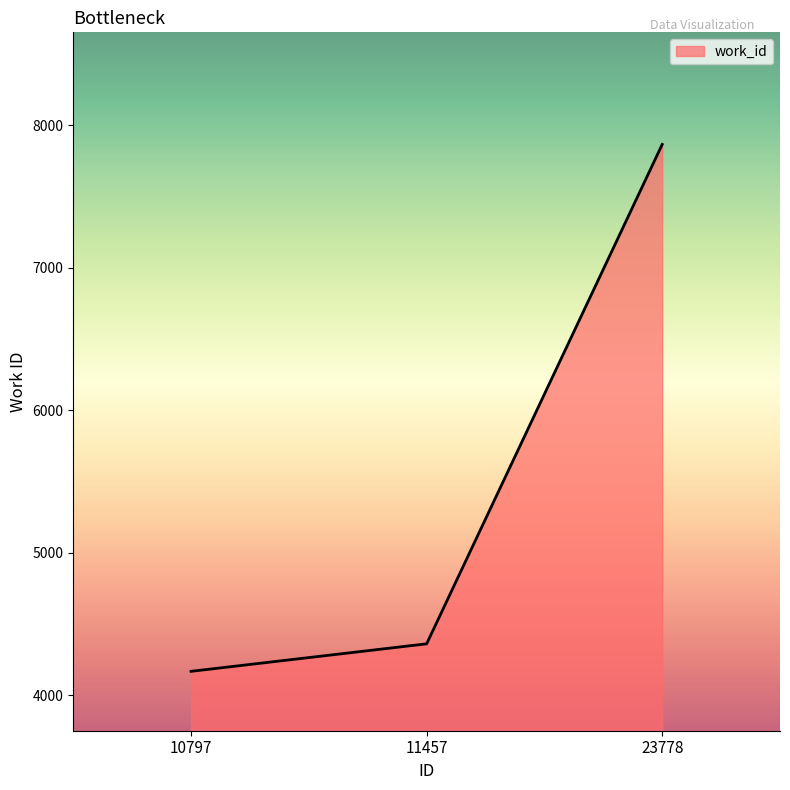

The chart shows a value of 5889 at 10797. True or false?

False